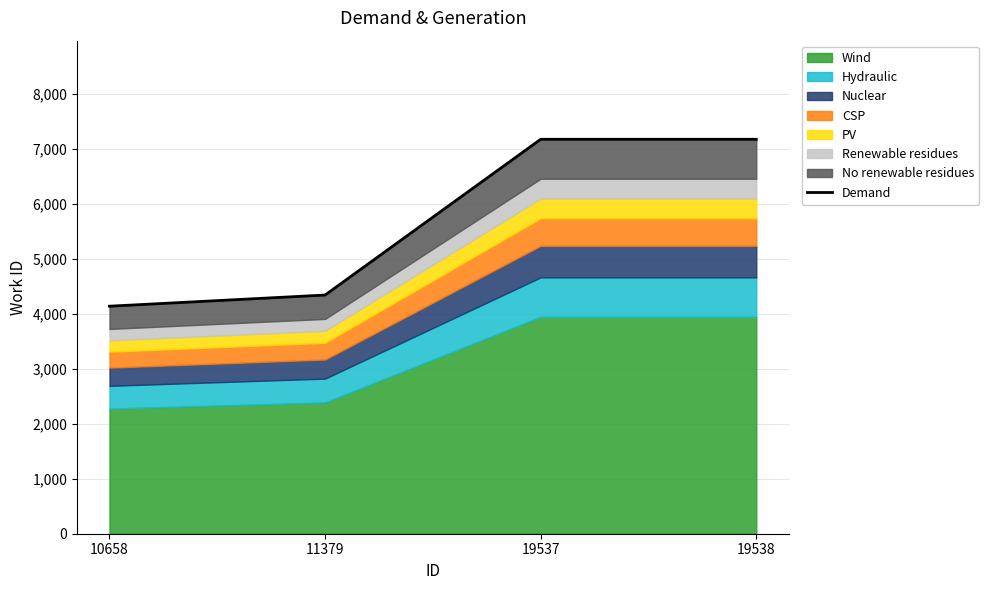

Which has a higher value, 19537 or 19538?

19537